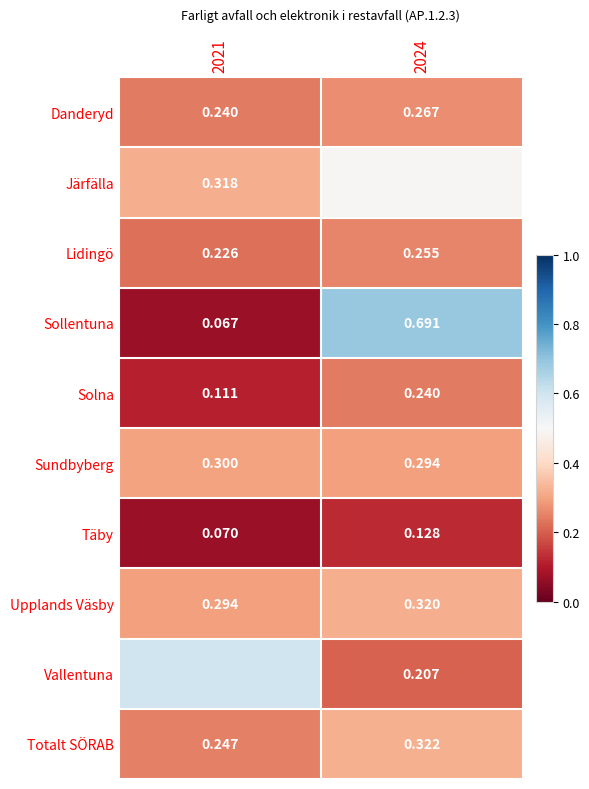

Which series has the largest total across all categories?

Järfälla